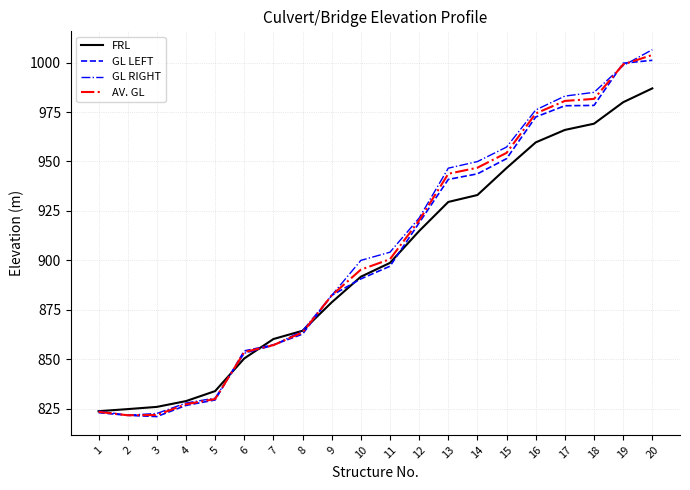

The GL LEFT series shows 978.3 at 18. True or false?

True